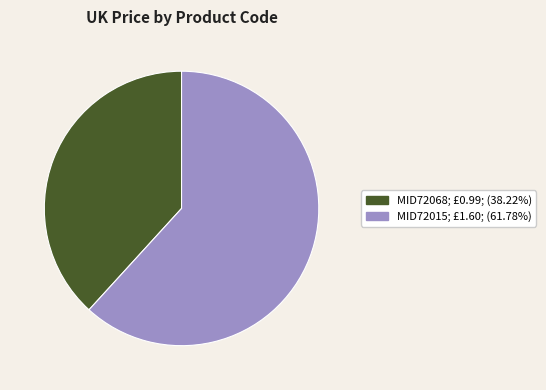

Does MID72015 represent more than half of the total?

Yes